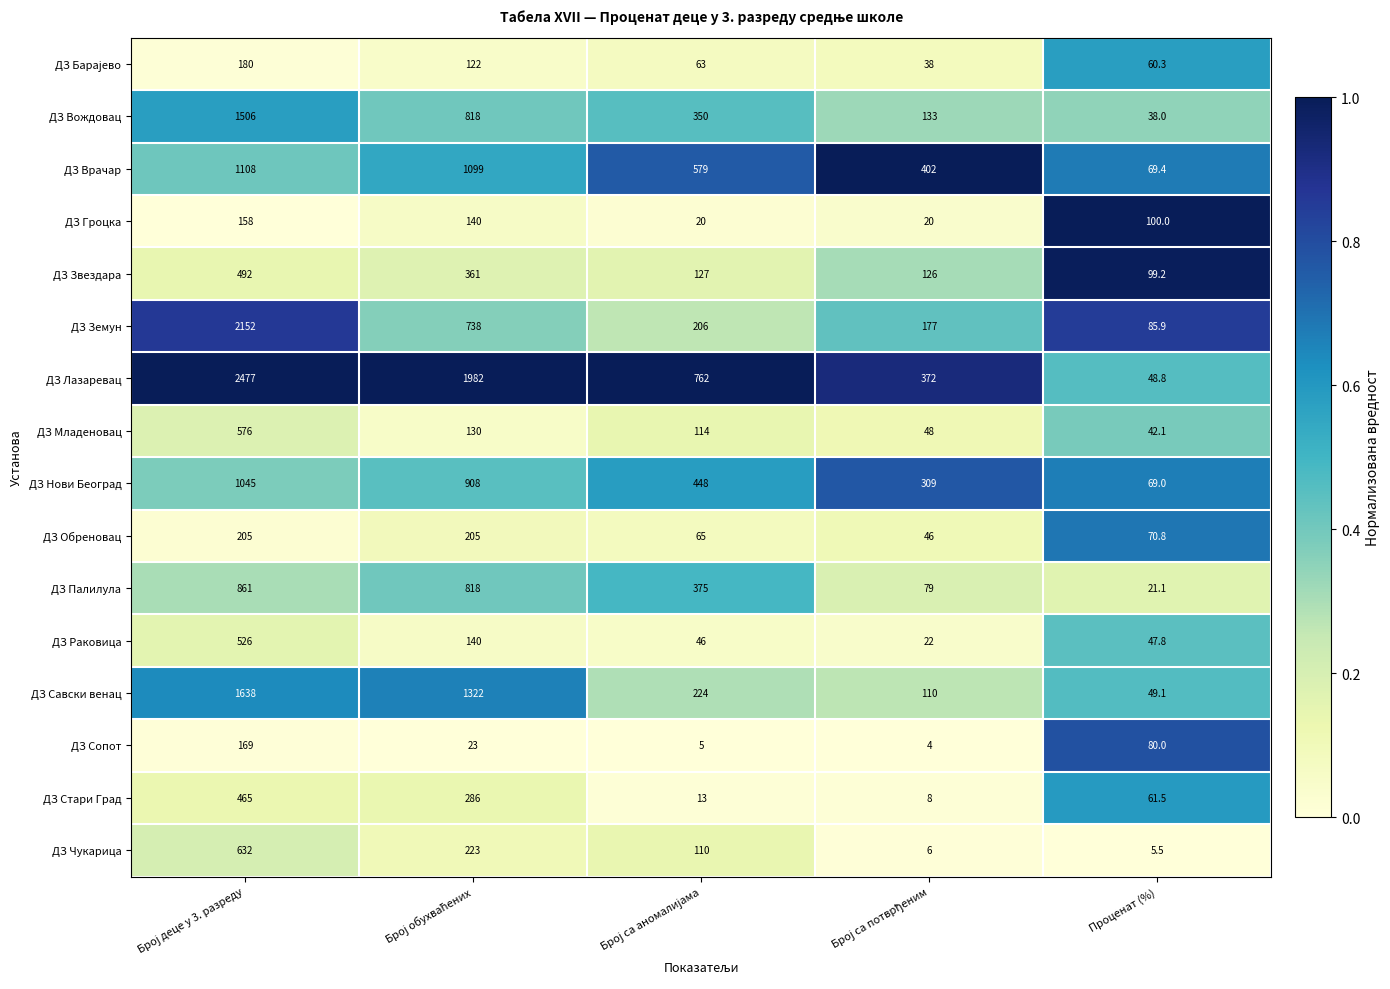

How many distinct data groups are displayed?

16